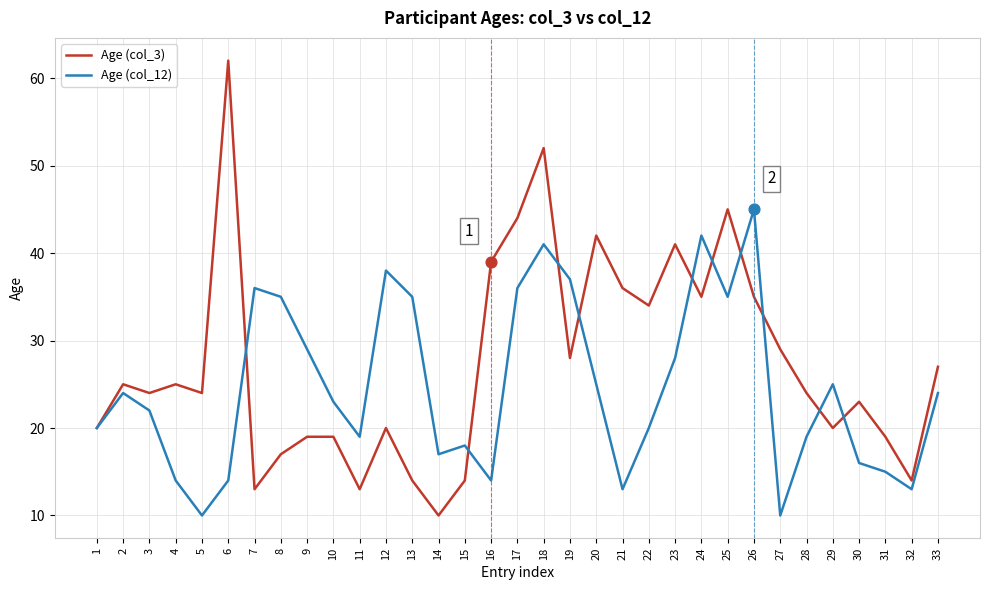

At how many categories does at least one series exceed 22?

27